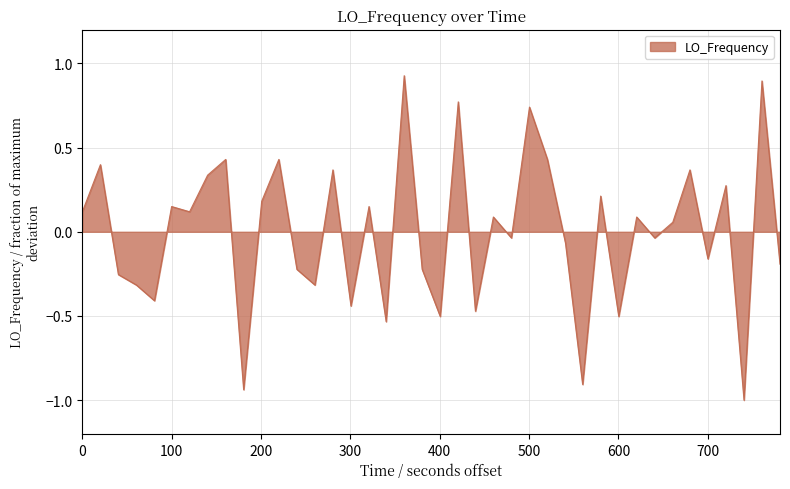

What is the smallest value displayed?

-1.0